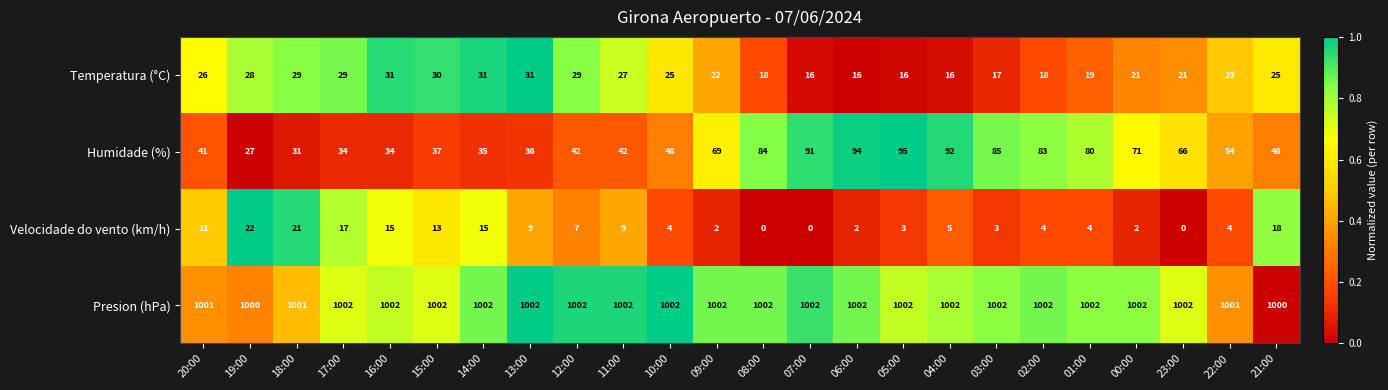

Is it true that Temperatura (°C) equals 29 at 12:00?

True